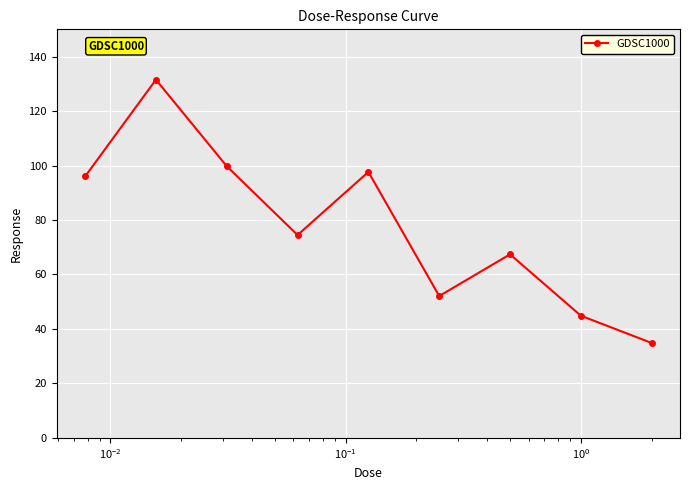

What is the smallest value displayed?

34.9